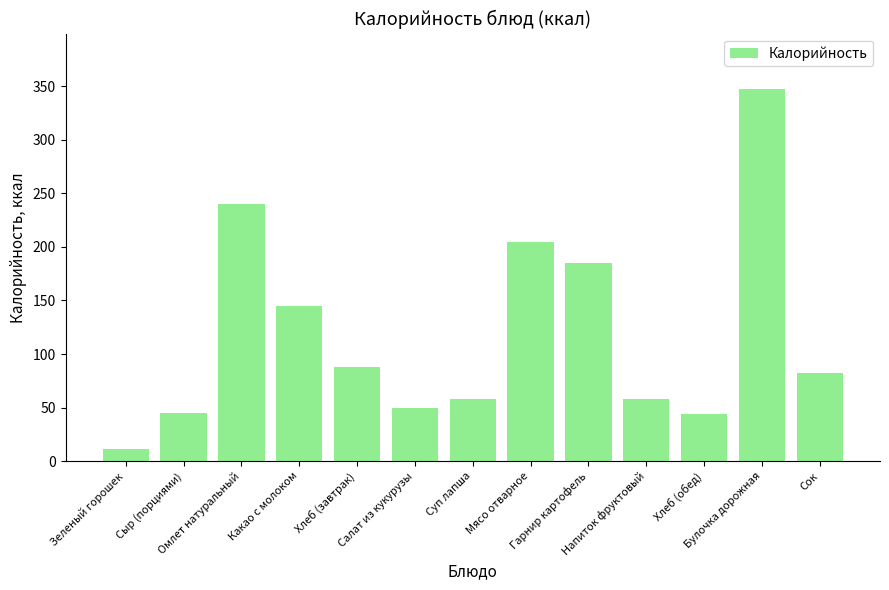

The value at Какао с молоком is 145. True or false?

True